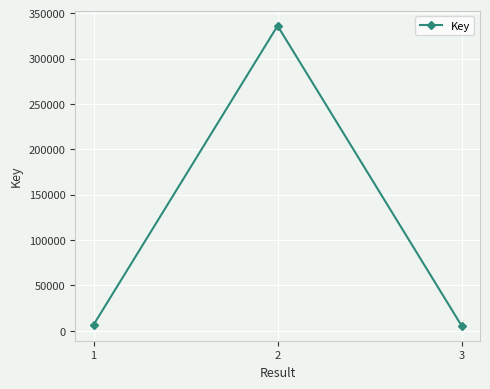

Approximately how many times larger is the value at 2 compared to 1?

51.4